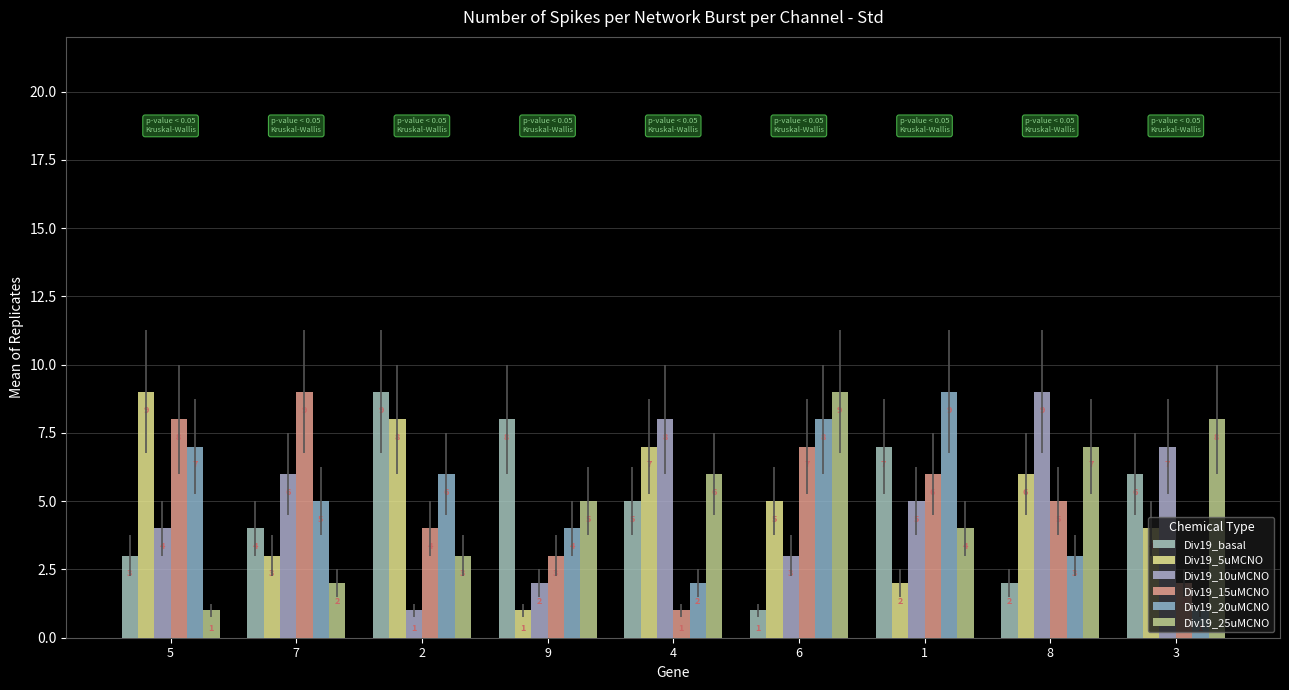

Is it true that Div19_20uMCNO equals 1 at 3?

True